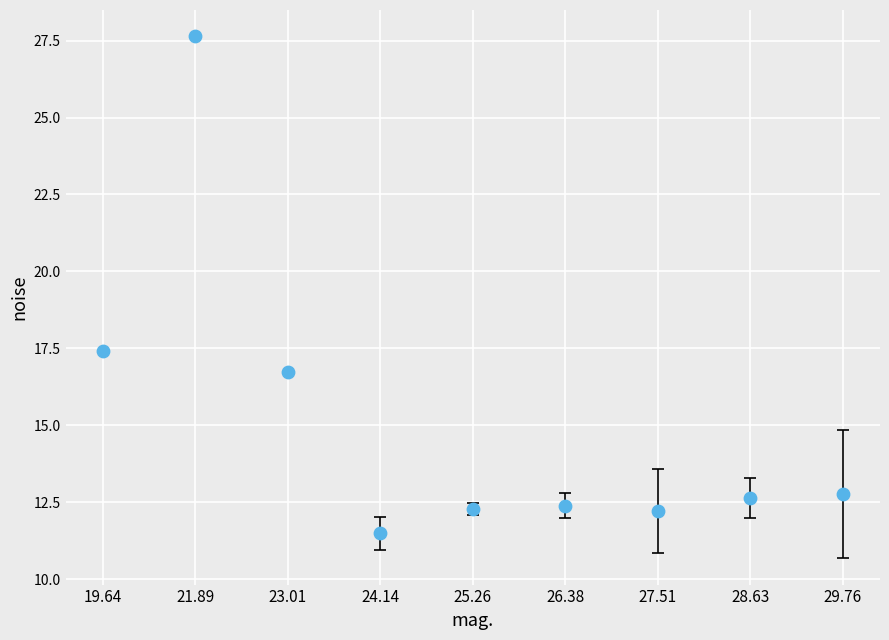

What is the average Y value?

15.1